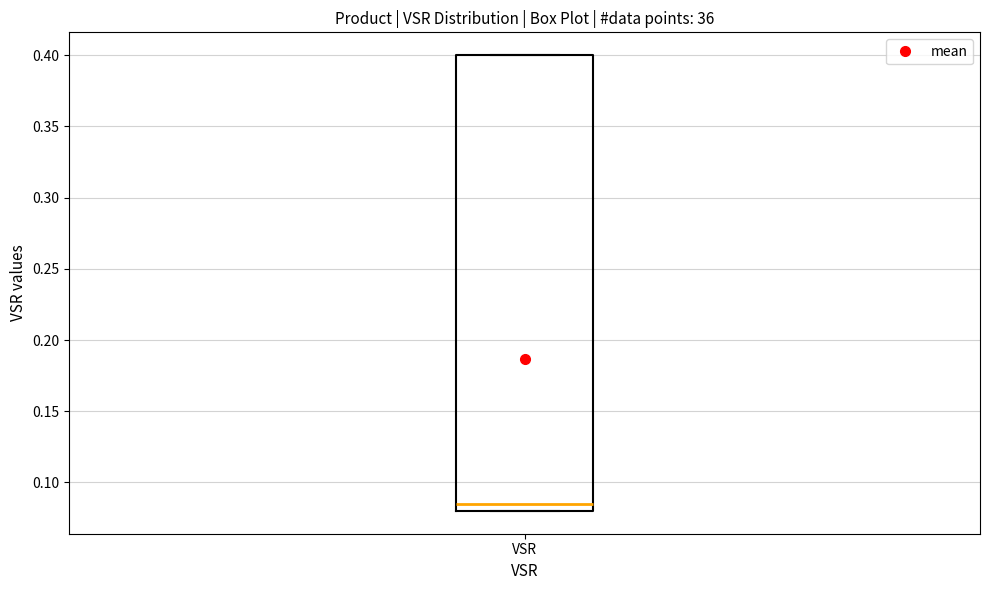

Read this box plot against the y-axis: the position of the median line, the range covered by the box, and the ends of both whiskers. The values are not printed on the chart, so give them approximately, as read against the axis.

median 0.085, box 0.080 to 0.400, whiskers 0.080 to 0.400